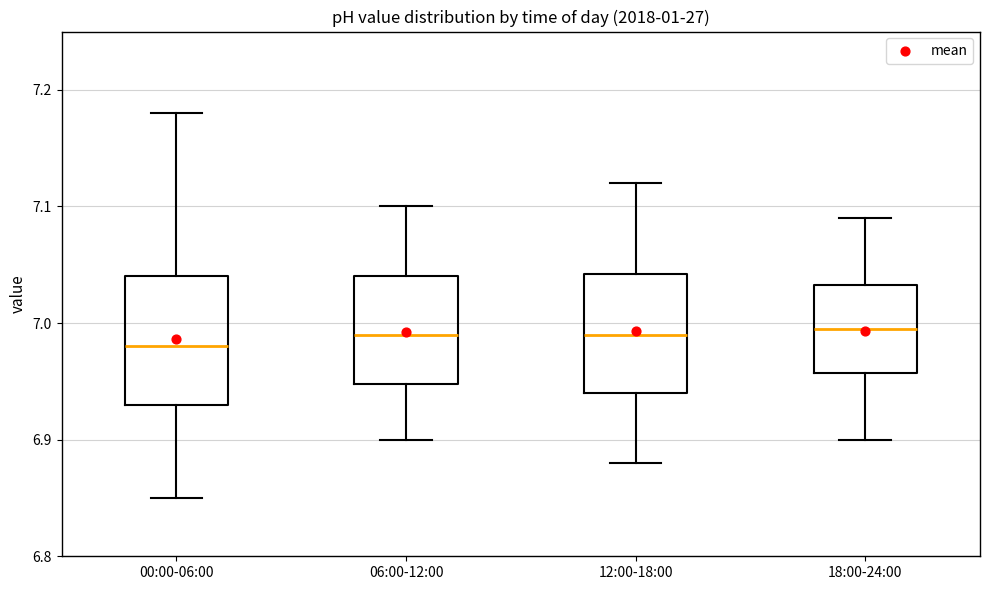

Where is the lower edge of the box for 18:00-24:00 on the y-axis? The values are not printed on the chart, so give them approximately, as read against the axis.

6.96